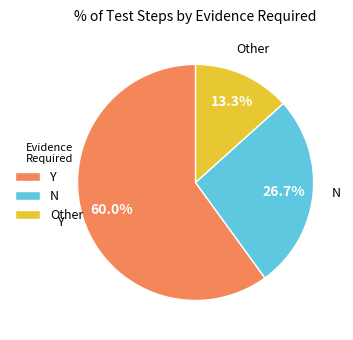

True or false: N accounts for 27% of the total.

True